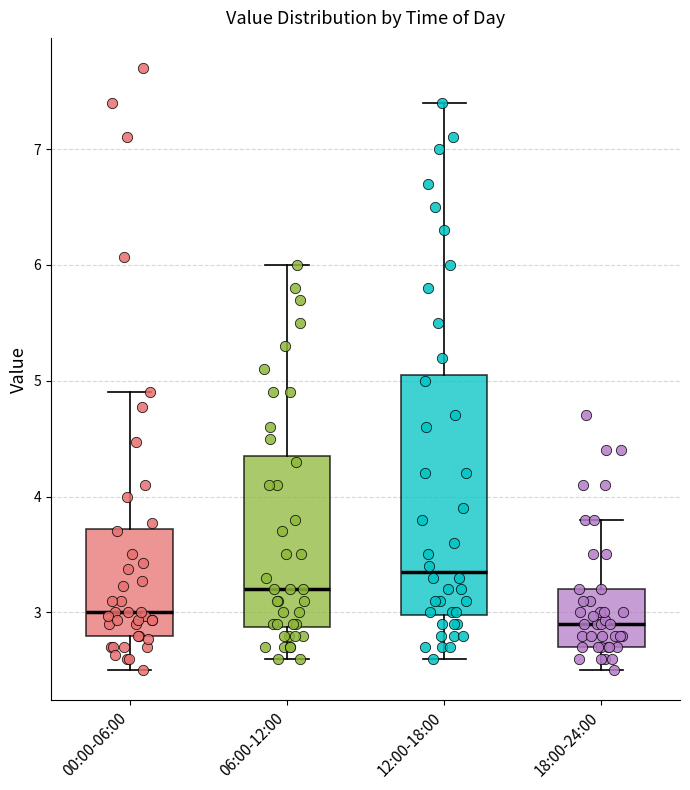

Where does the lower whisker of the box for 18:00-24:00 end on the y-axis? The values are not printed on the chart, so give them approximately, as read against the axis.

2.5